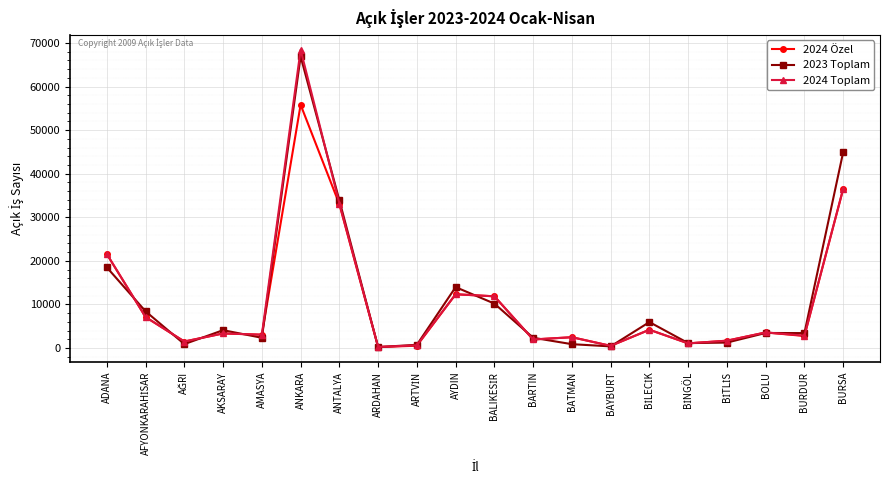

The value of 2024 Özel at ADANA is 13414. True or false?

False